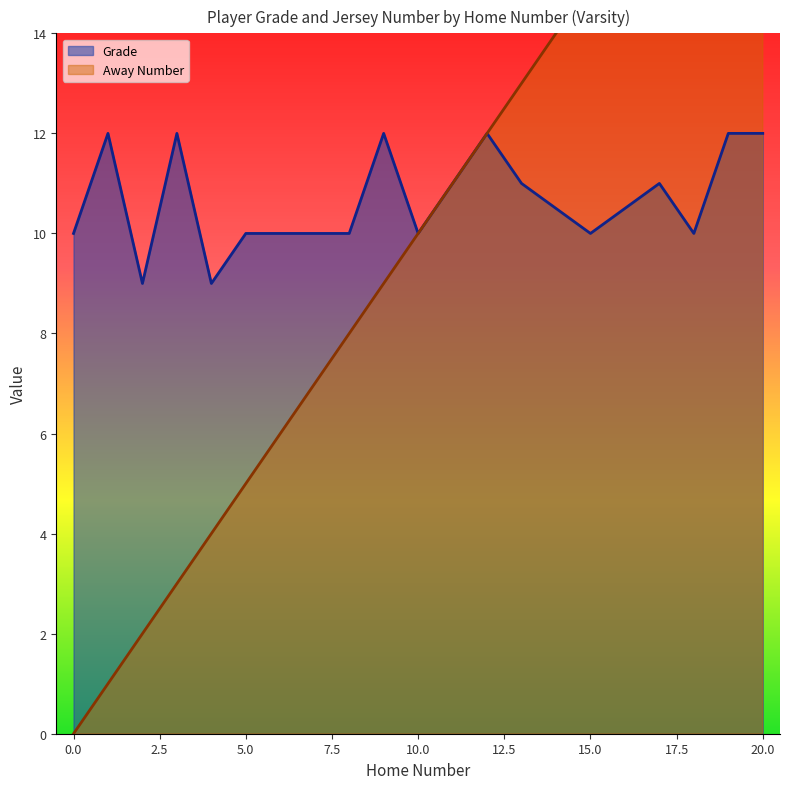

True or false: Grade and Away Number intersect in this chart.

False